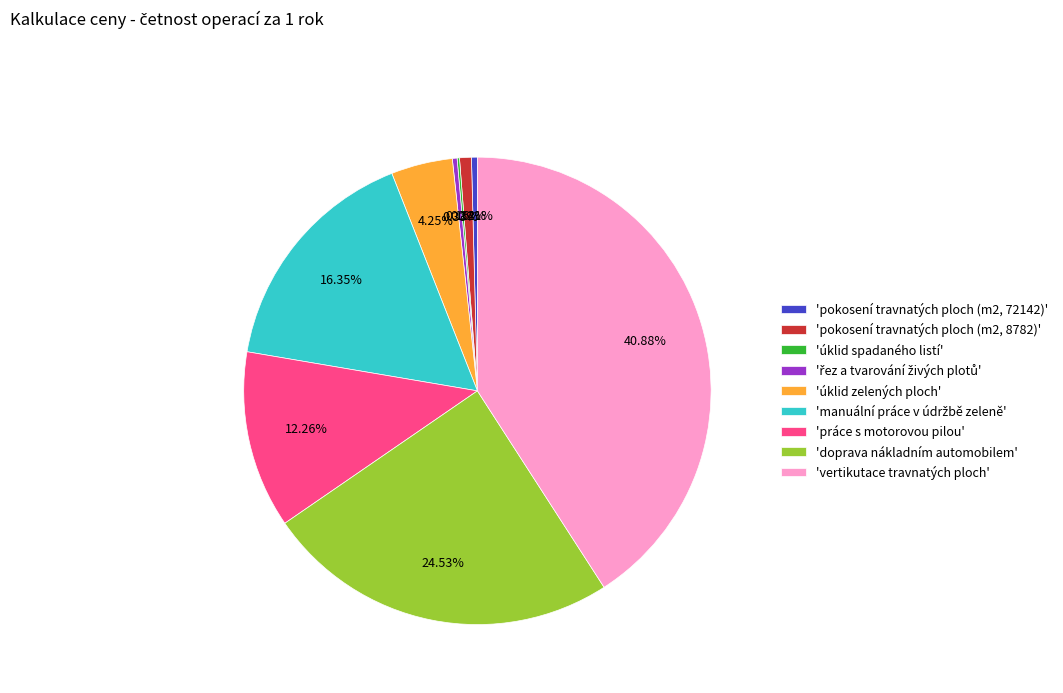

Is there a majority slice in this chart?

No